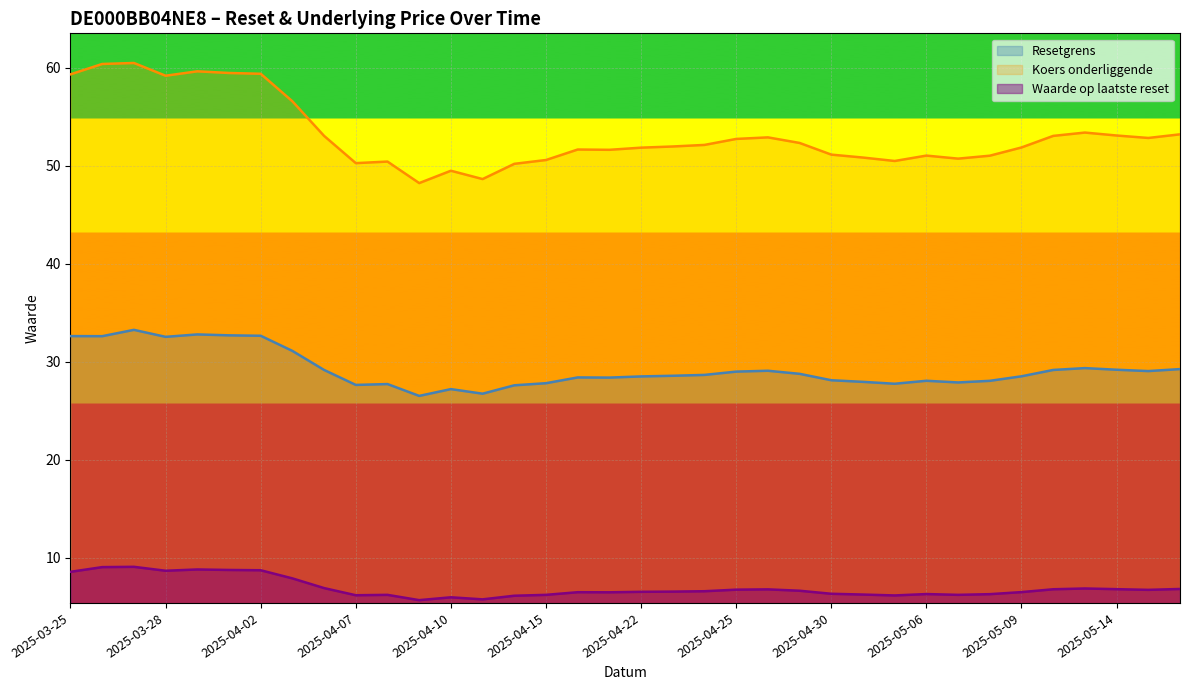

Which series changed the most between 2025-04-30 and 2025-04-10?

Koers onderliggende